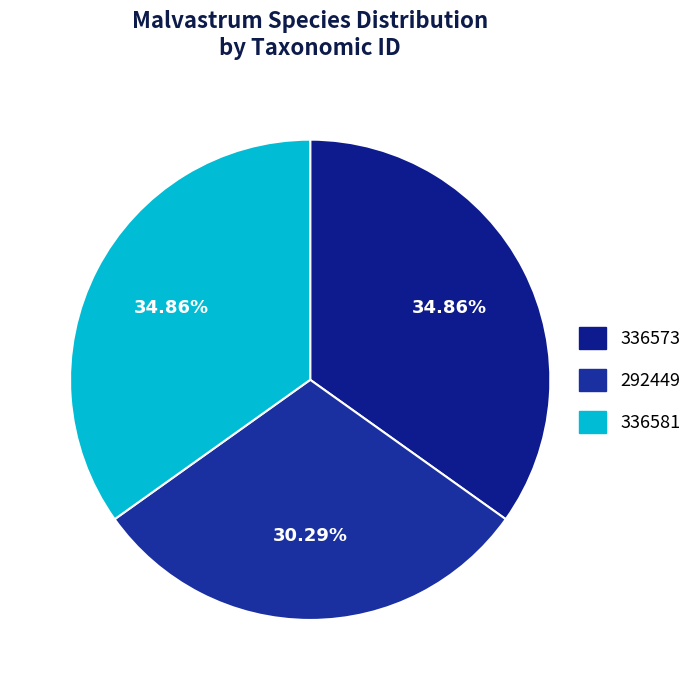

Which slice is the smallest?

292449